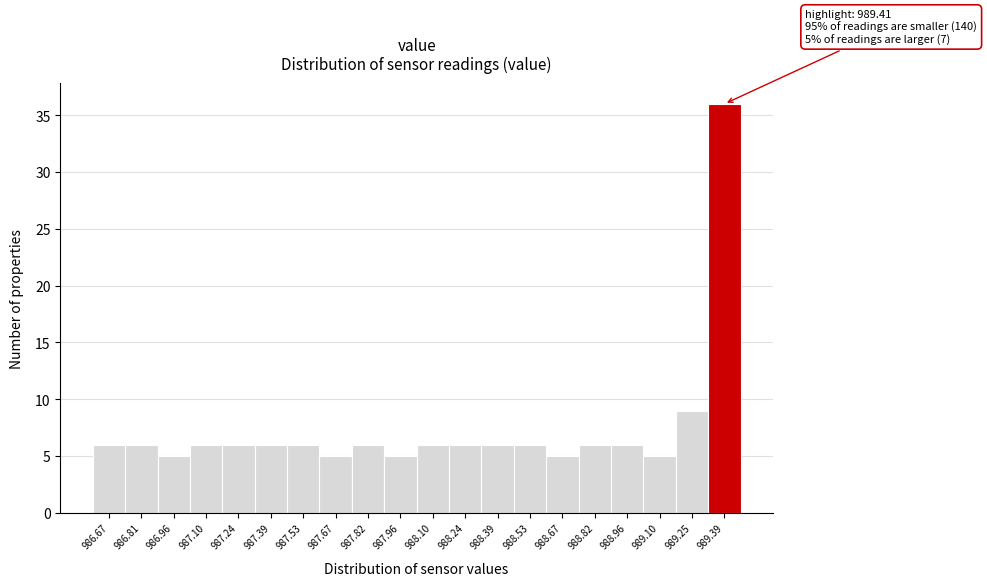

Which range on the x-axis has the tallest bar?

989.32 to 989.46